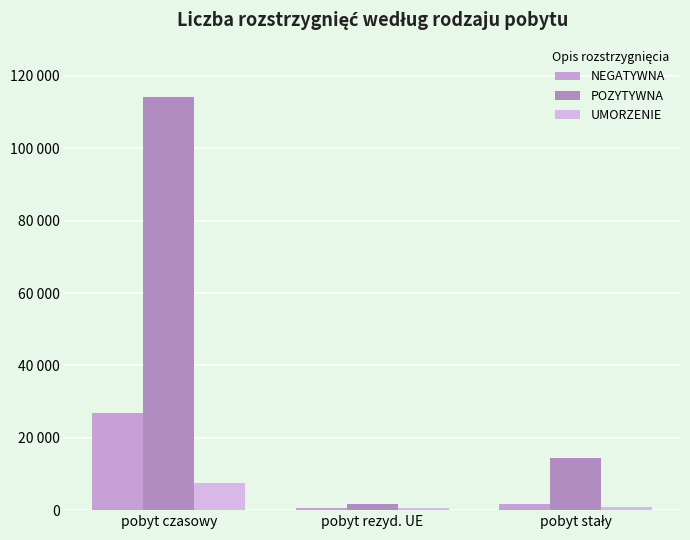

Rank the categories by POZYTYWNA value from lowest to highest.

pobyt rezyd. UE, pobyt stały, pobyt czasowy